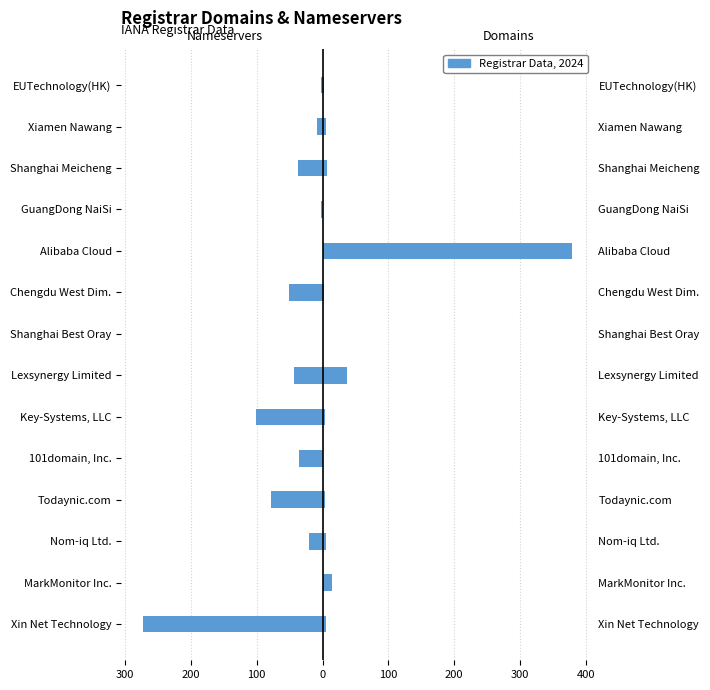

What is the difference between the second highest and minimum values in the total-nameservers series?

273